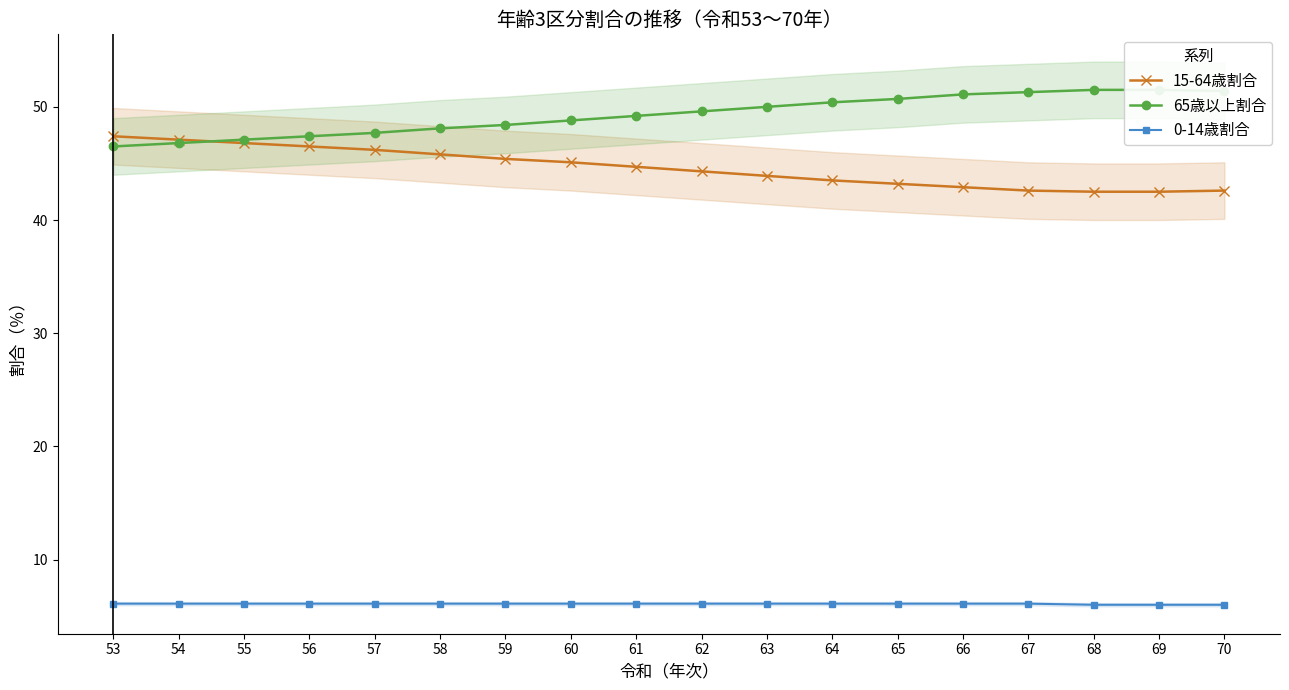

Reading left to right, what are all the values shown in this chart?

15-64歳割合: 53=47.4	54=47.1	55=46.8	56=46.5	57=46.2	58=45.8	59=45.4	60=45.1	61=44.7	62=44.3	63=43.9	64=43.5	65=43.2	66=42.9	67=42.6	68=42.5	69=42.5	70=42.6
65歳以上割合: 53=46.5	54=46.8	55=47.1	56=47.4	57=47.7	58=48.1	59=48.4	60=48.8	61=49.2	62=49.6	63=50.0	64=50.4	65=50.7	66=51.1	67=51.3	68=51.5	69=51.5	70=51.4
0-14歳割合: 53=6.1	54=6.1	55=6.1	56=6.1	57=6.1	58=6.1	59=6.1	60=6.1	61=6.1	62=6.1	63=6.1	64=6.1	65=6.1	66=6.1	67=6.1	68=6.0	69=6.0	70=6.0